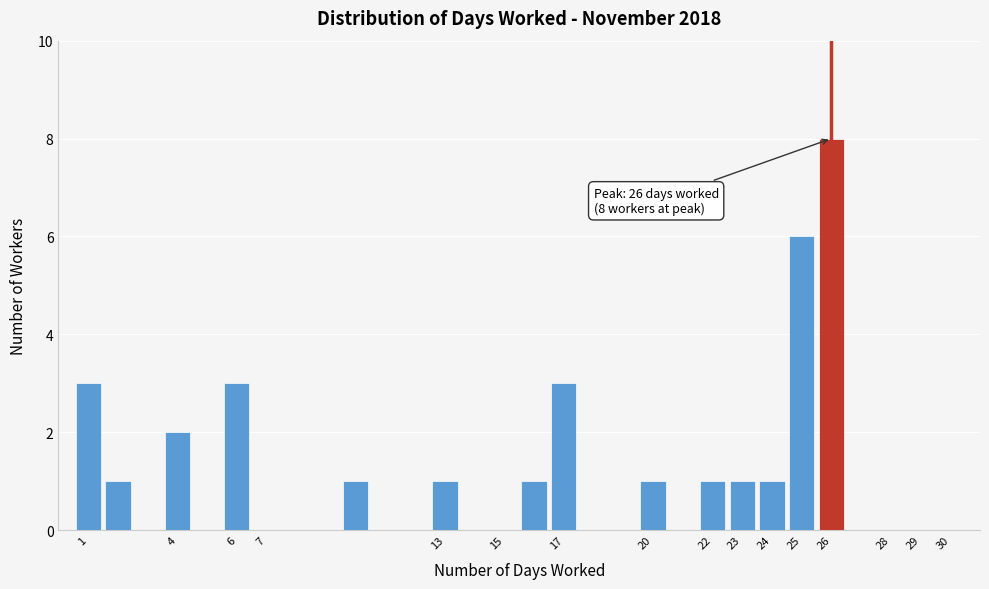

Which range on the x-axis has the tallest bar?

25.5 to 26.5